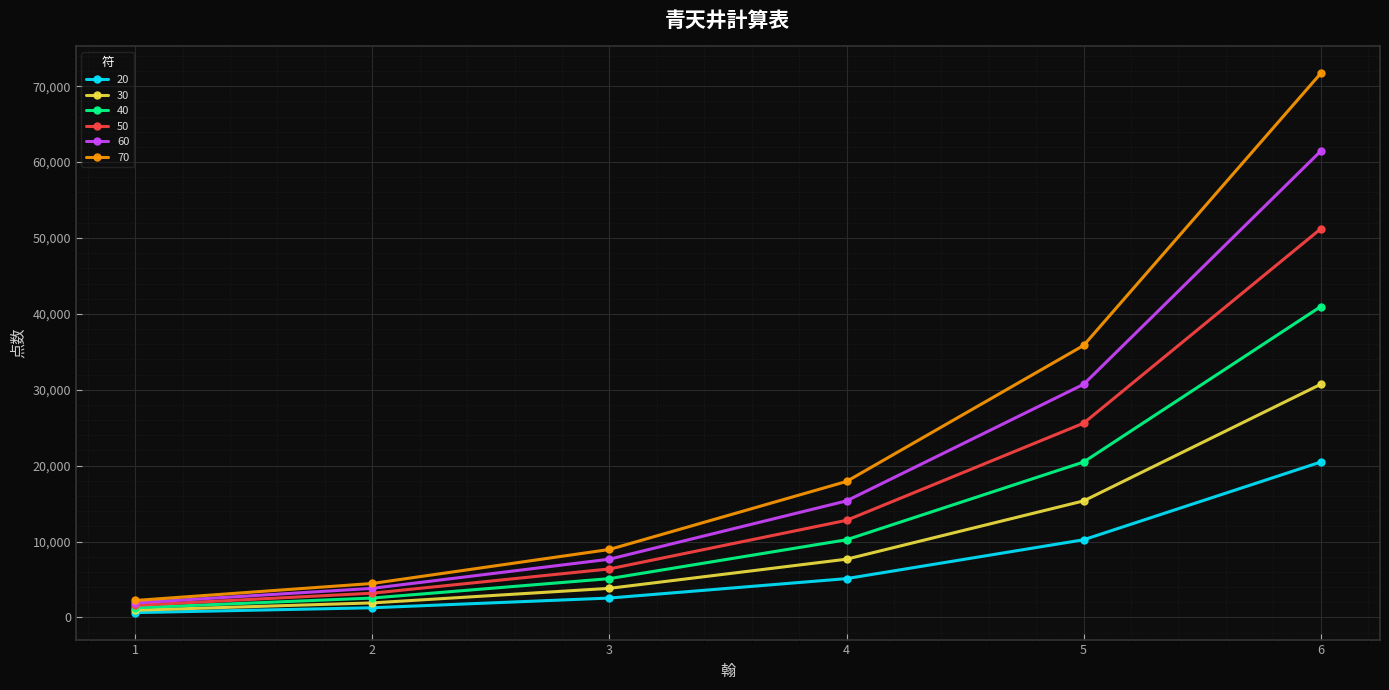

Is the value of 50 at 5 greater than the value of 40 at 4?

Yes